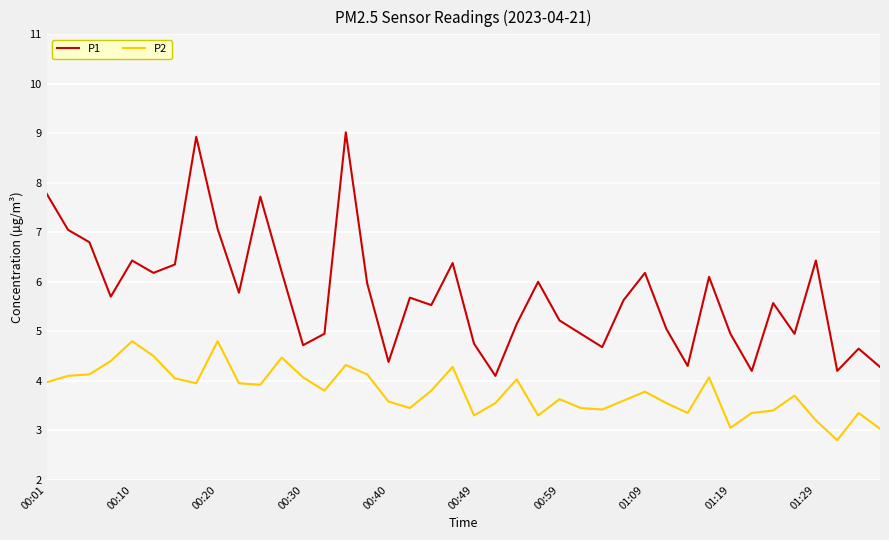

True or false: P2 and P1 cross at least once.

False